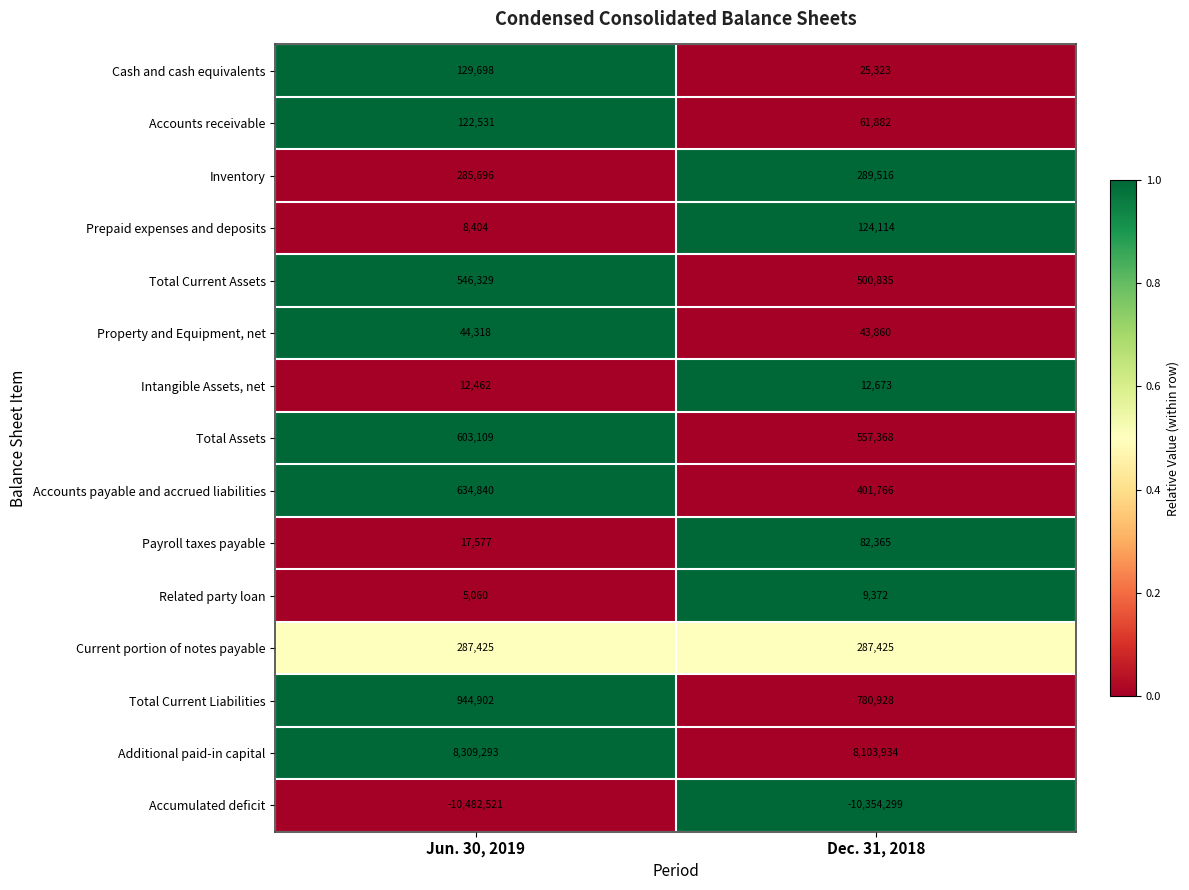

Which label corresponds to the largest value in the chart?

Jun. 30, 2019